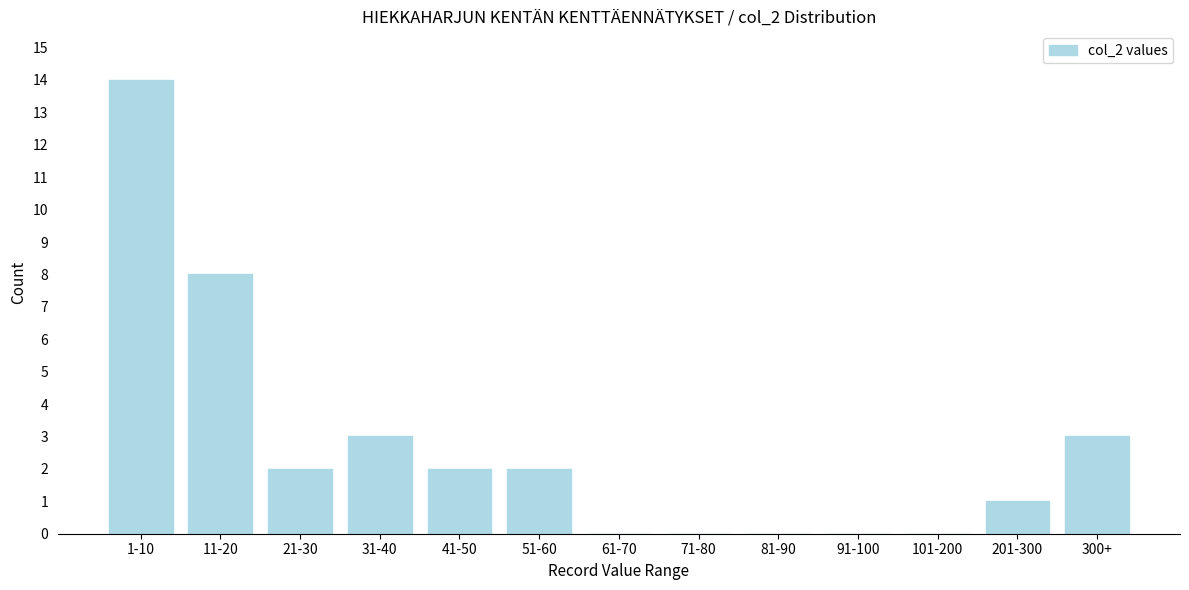

Reading left to right, list all the values displayed in this chart.

1-10=14	11-20=8	21-30=2	31-40=3	41-50=2	51-60=2	61-70=0	71-80=0	81-90=0	91-100=0	101-200=0	201-300=1	300+=3